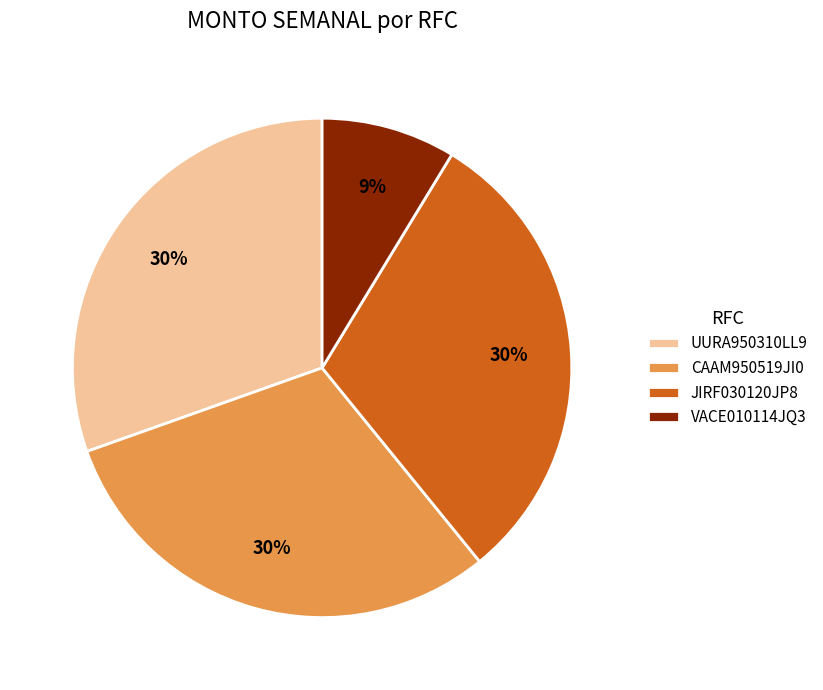

Do JIRF030120JP8 and CAAM950519JI0 together represent more than half of the pie?

Yes